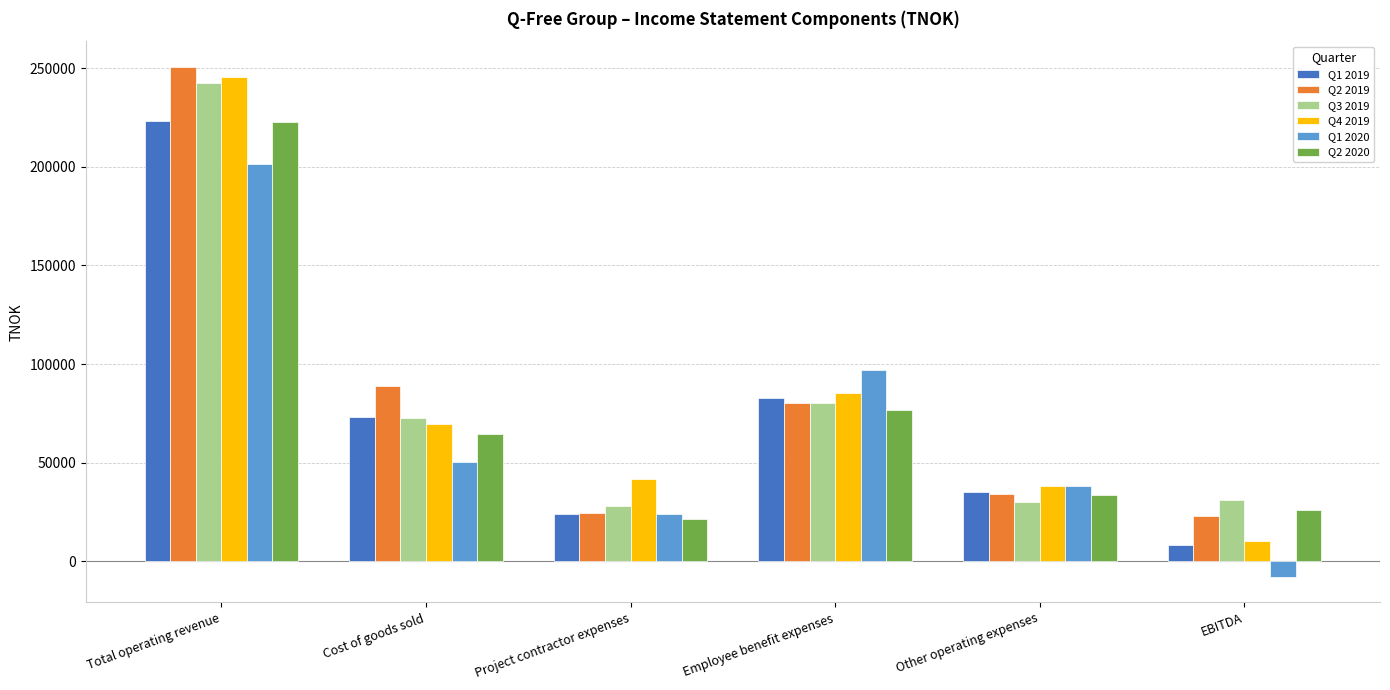

Which series has the largest range (max minus min)?

Q4 2019